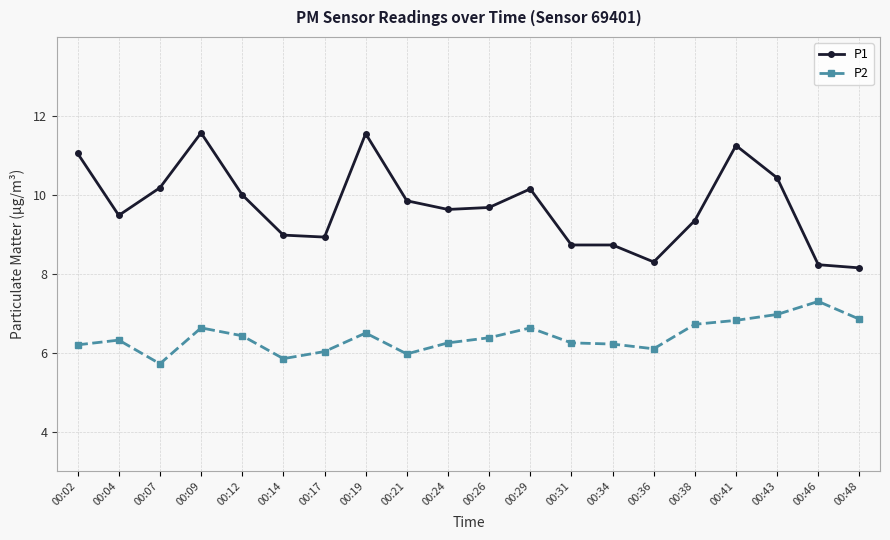

At which category does the chart reach its minimum across all series?

00:07